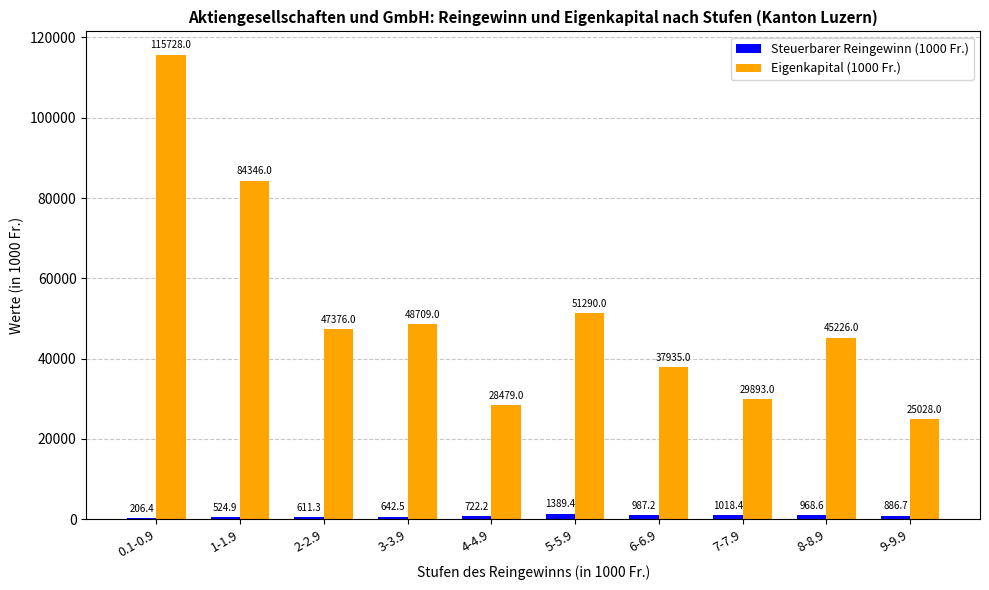

How many distinct data groups are displayed?

2